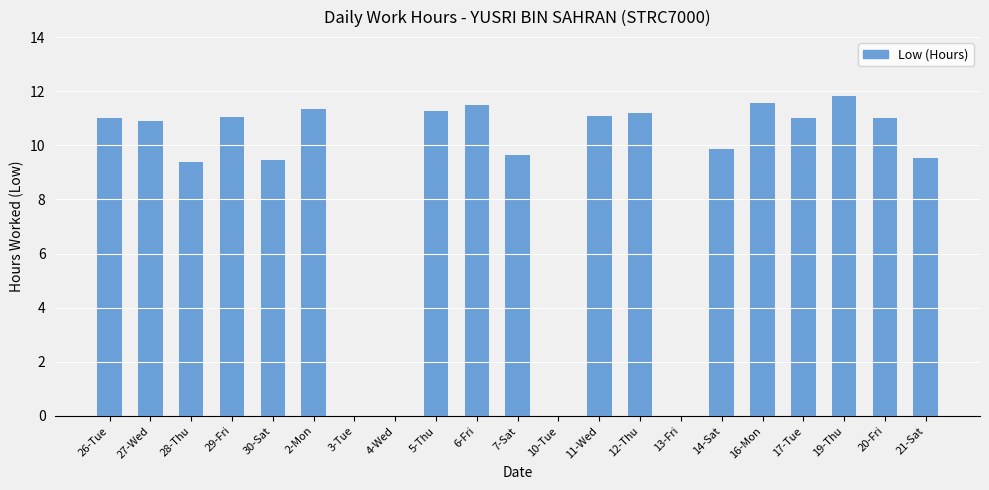

Is it true that the value at 5-Thu is 11.3?

True